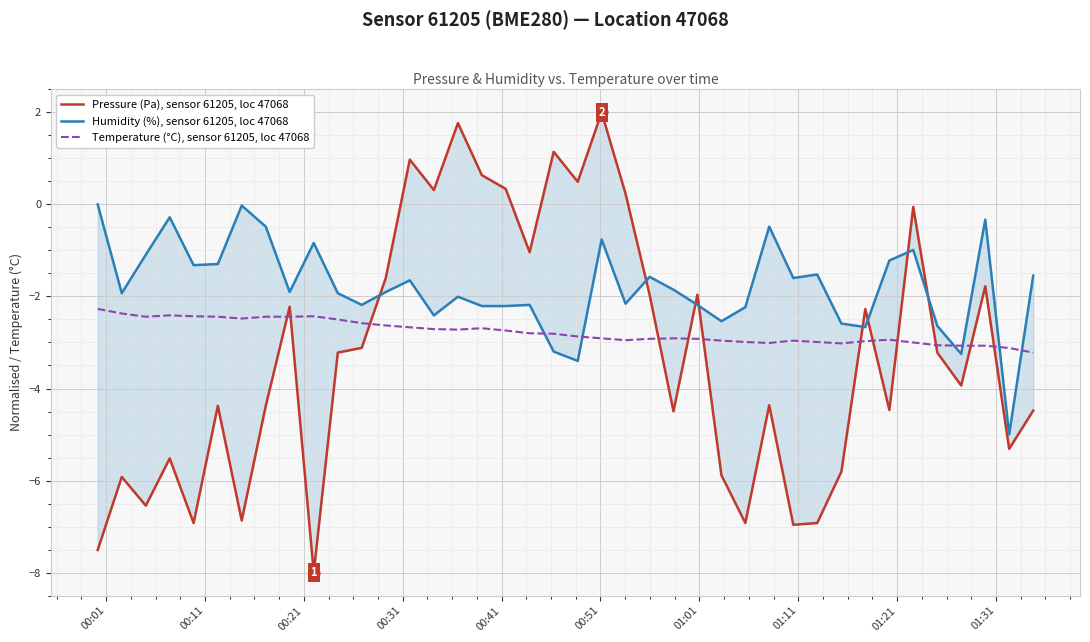

What is the minimum value for Temperature (°C), sensor 61205, loc 47068?

-3.2